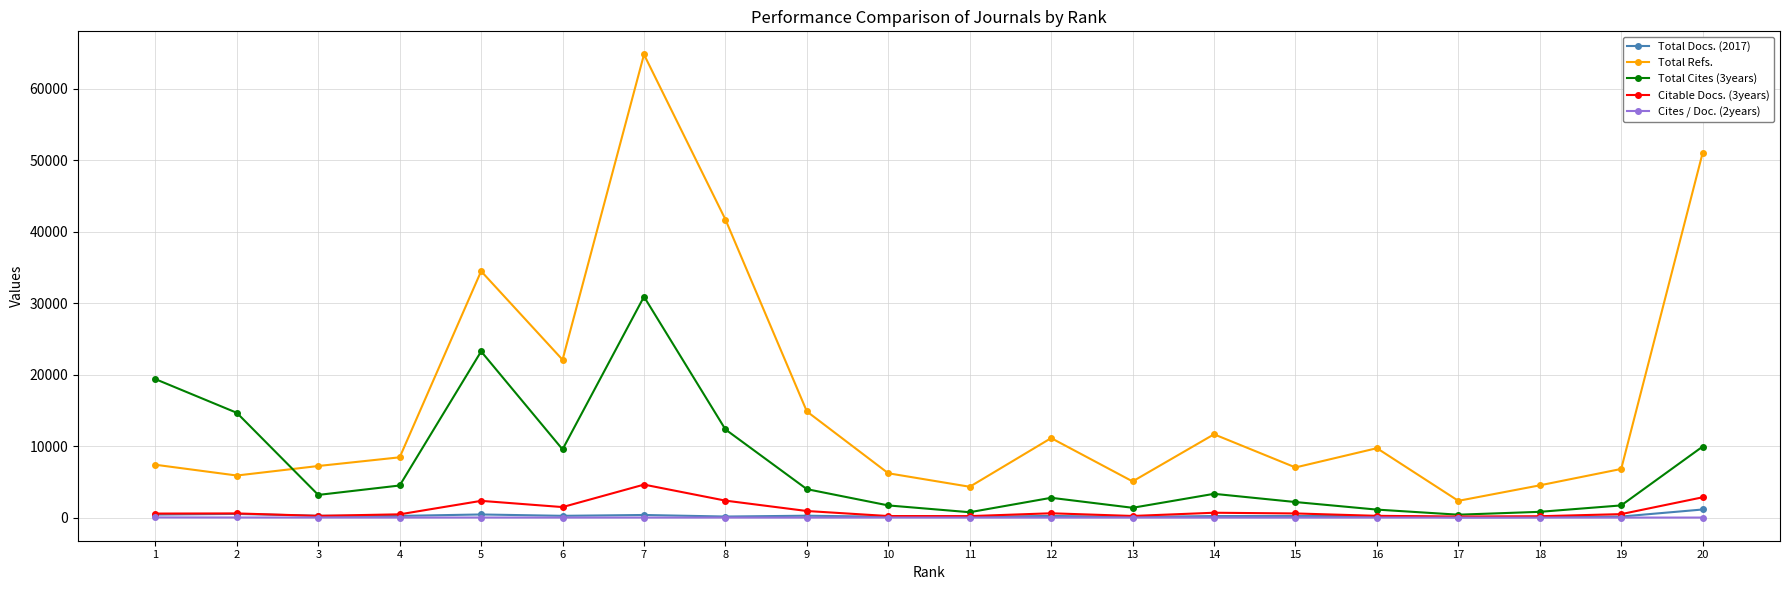

Between 9 and 18, which series saw the biggest shift?

Total Refs.